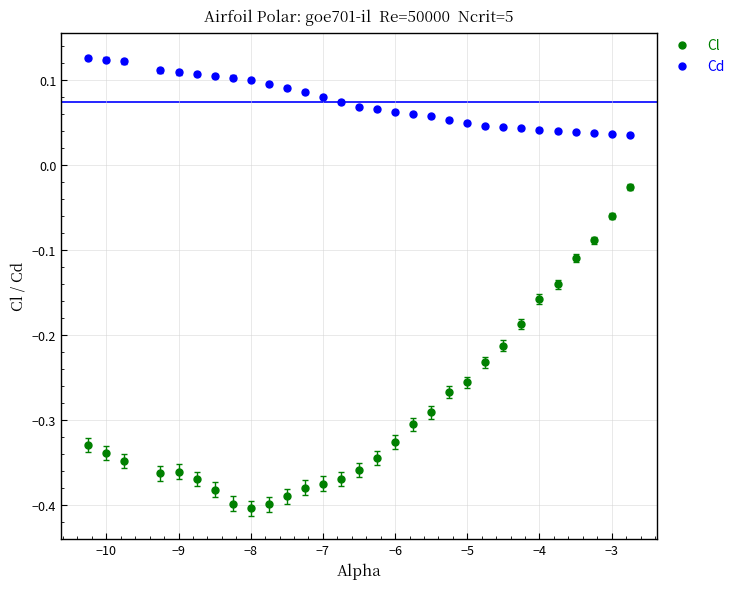

Which series contains the lowest Y value?

Cl